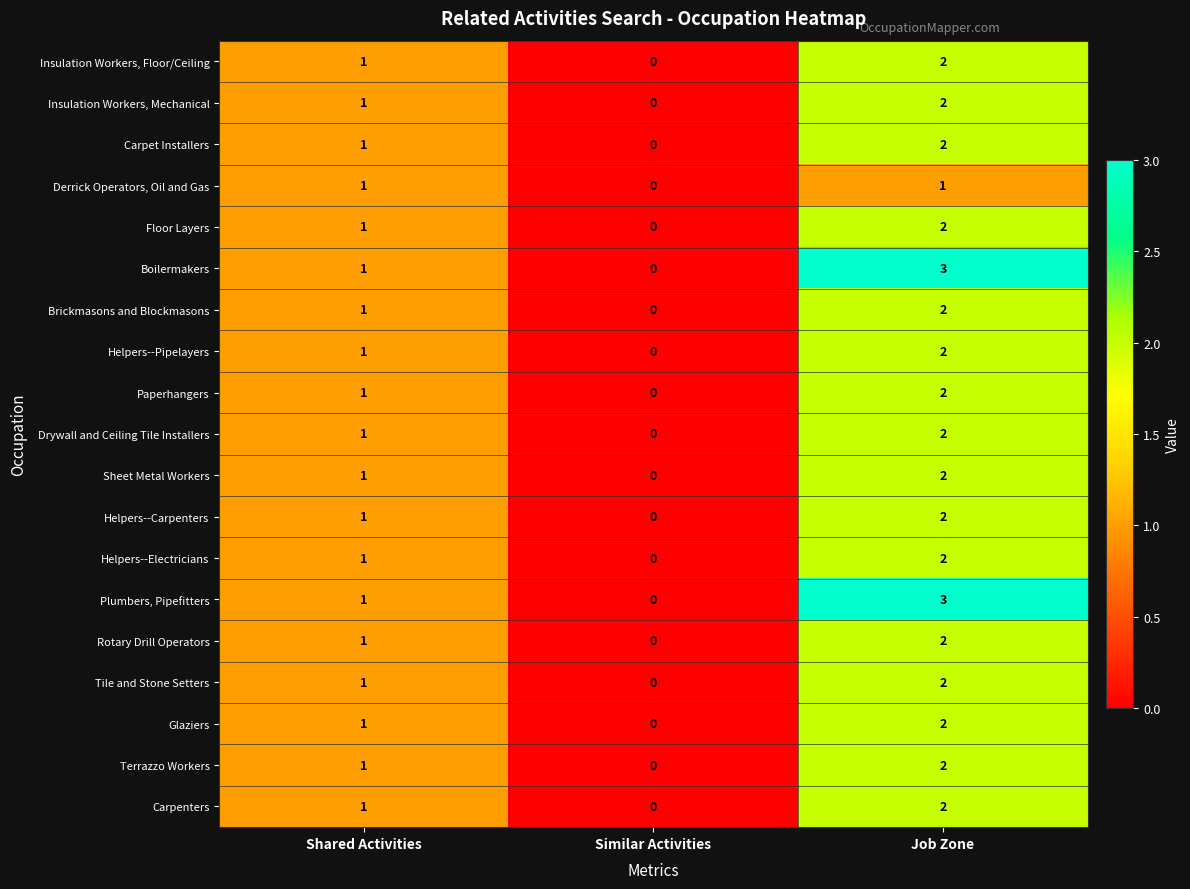

What is the sum of all Plumbers, Pipefitters values?

4